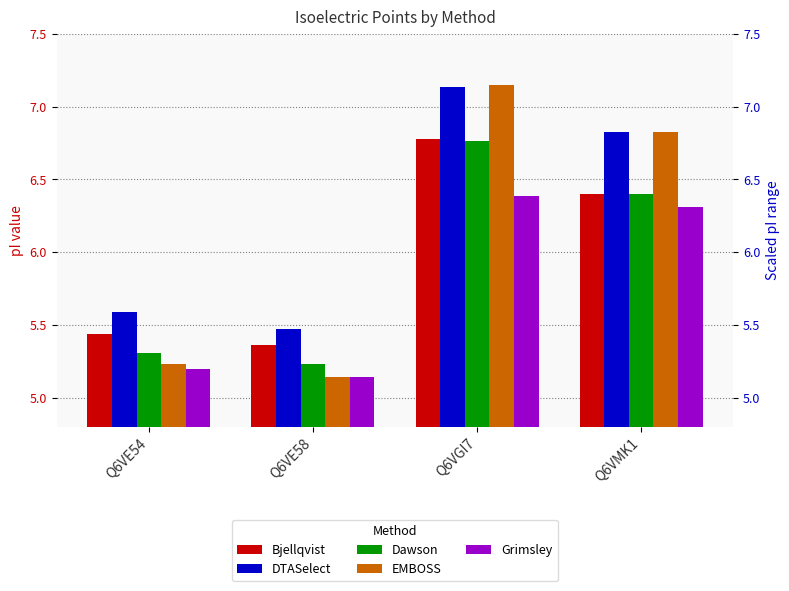

Are the bars grouped side by side (vs. stacked)?

Yes